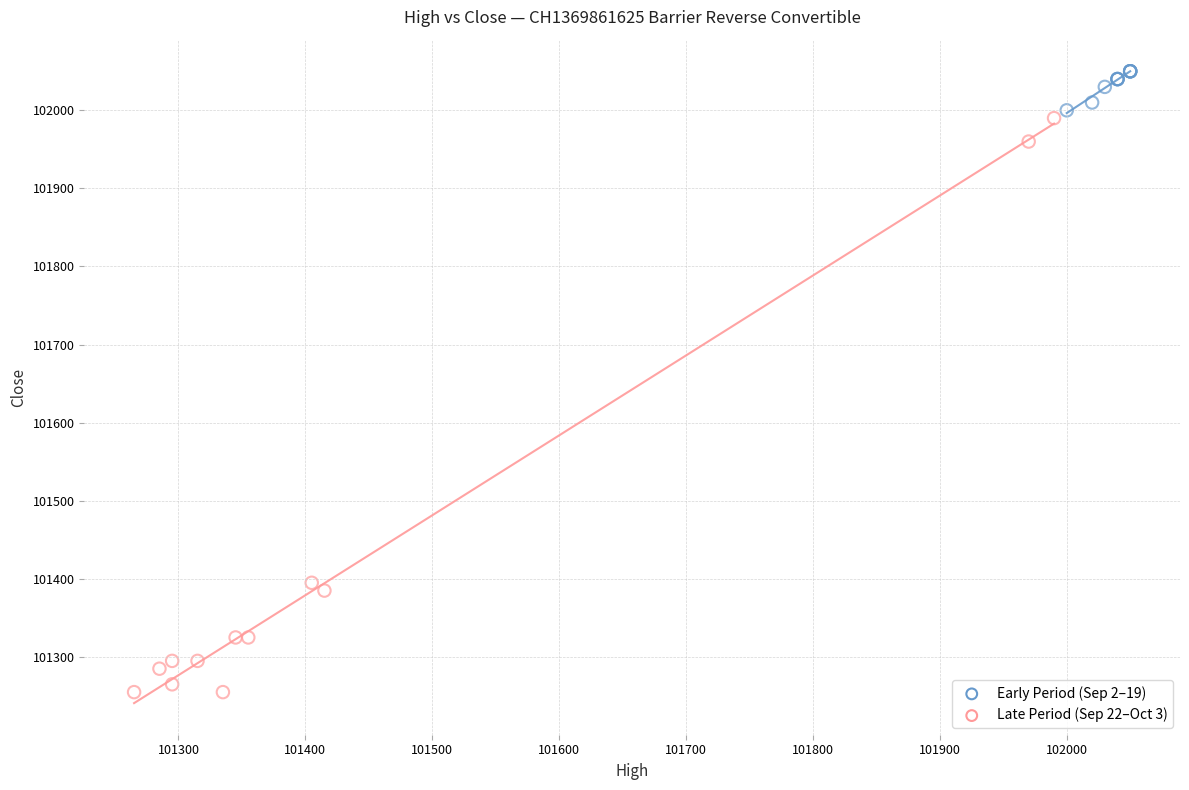

What are all the series names shown in the legend?

Early Period (Sep 2–19), Late Period (Sep 22–Oct 3)